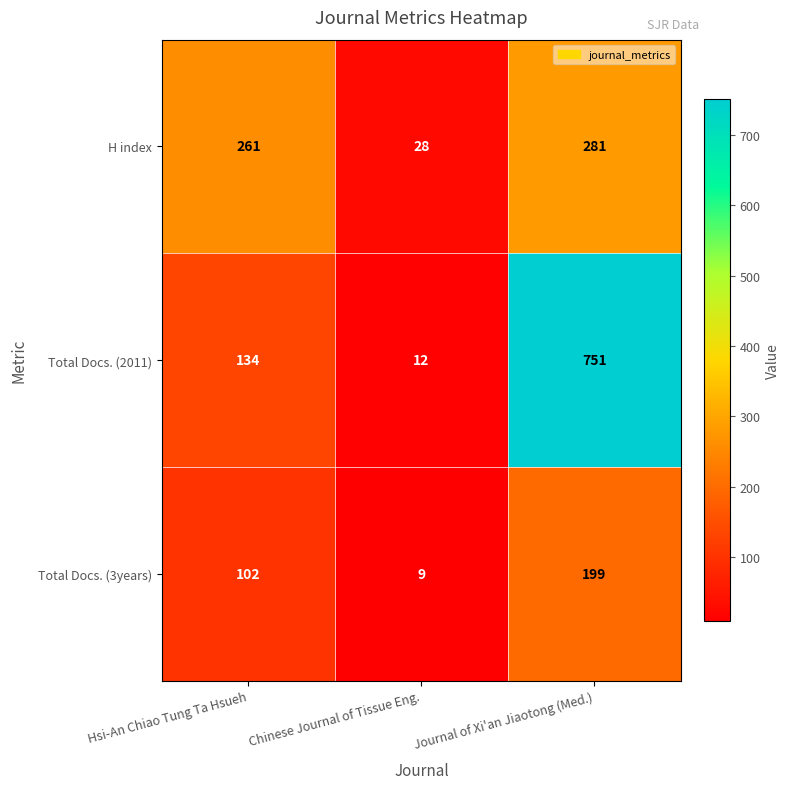

Which category has the lowest value across all series?

Chinese Journal of Tissue Eng.